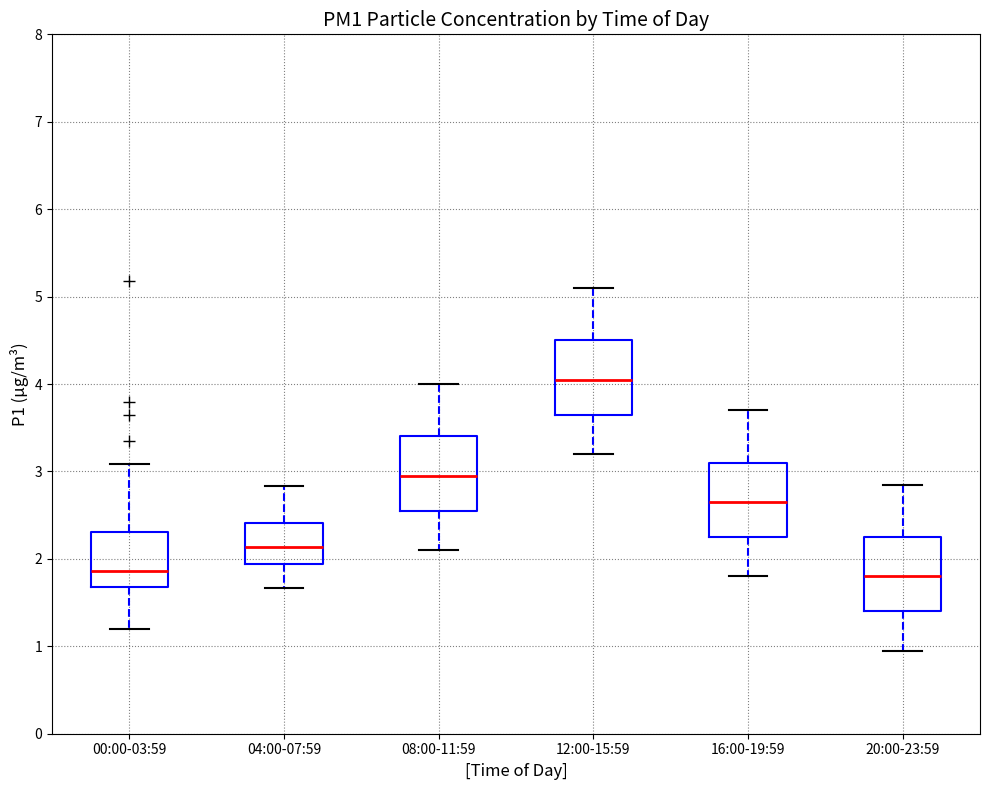

Where does the upper whisker of the box for 04:00-07:59 end on the y-axis? The values are not printed on the chart, so give them approximately, as read against the axis.

2.8